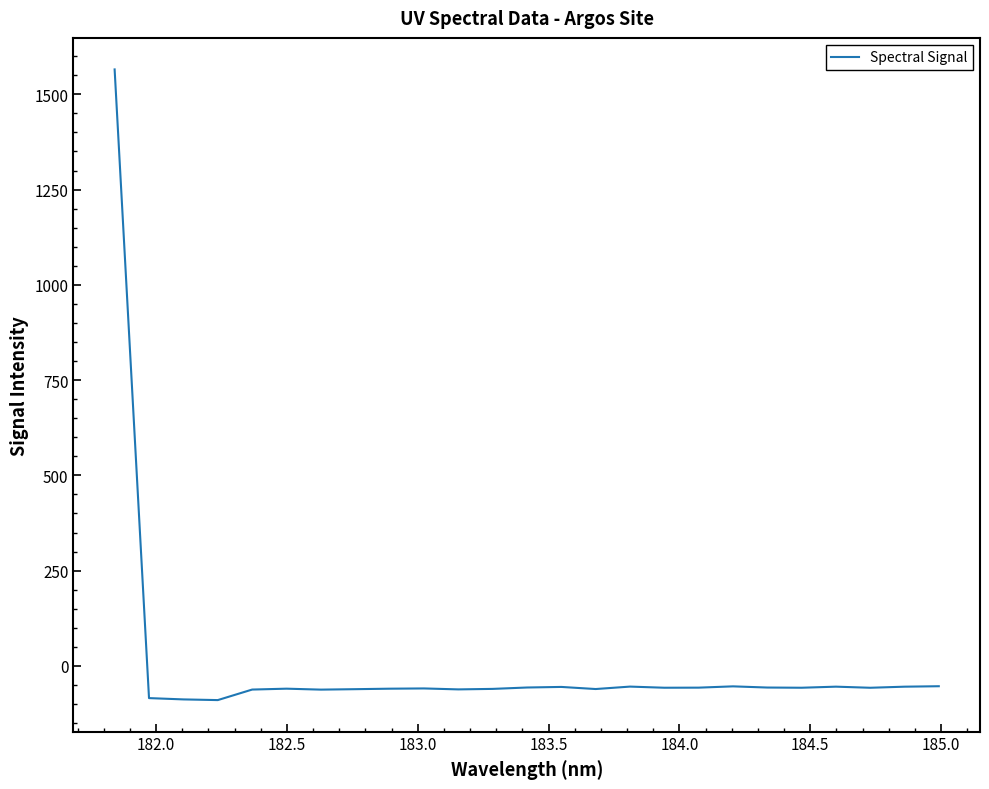

How many negative values are there?

24